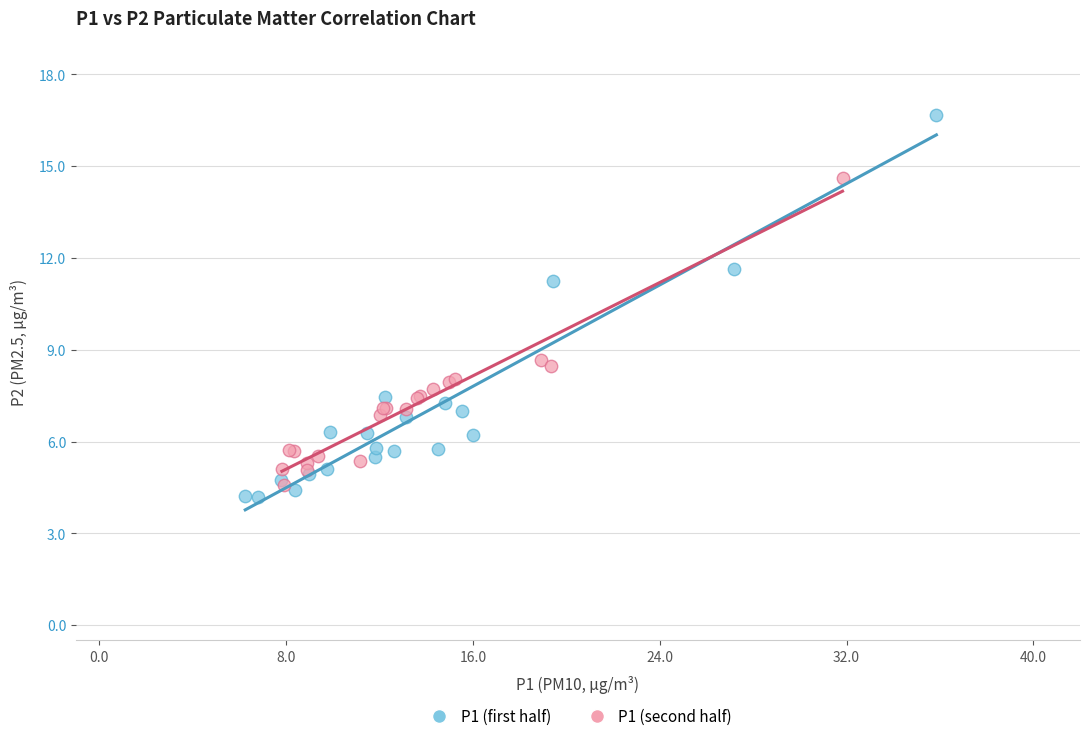

Which series has the largest Y range (max minus min)?

P1 (first half)